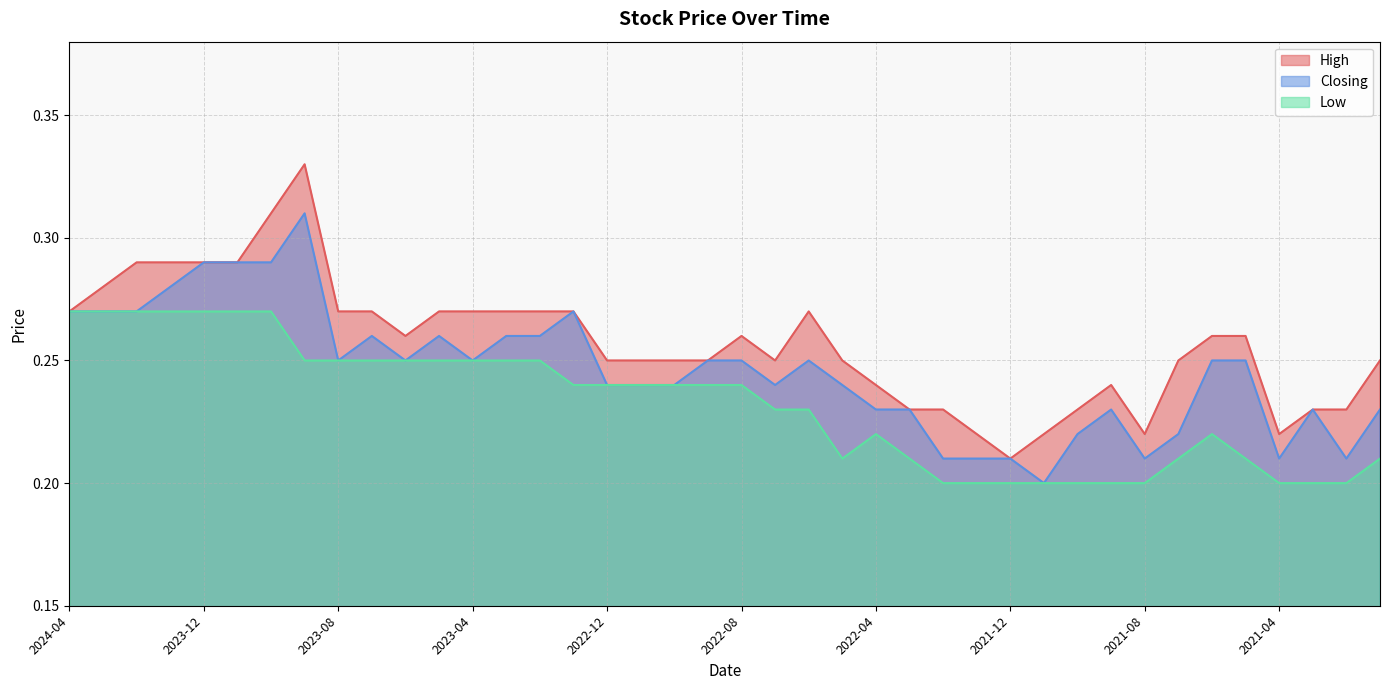

What is the smallest value displayed?

0.2